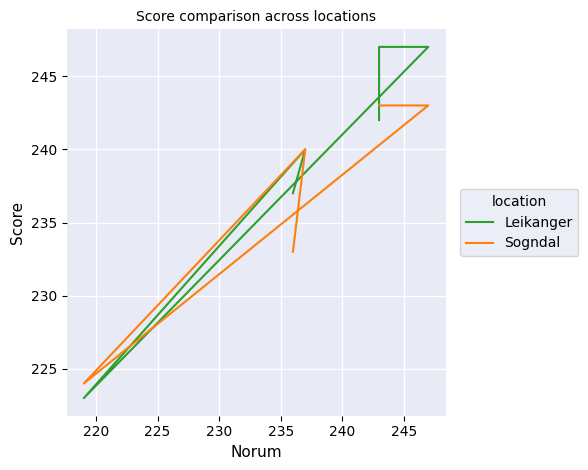

Which has a higher value, 220 or 225?

220